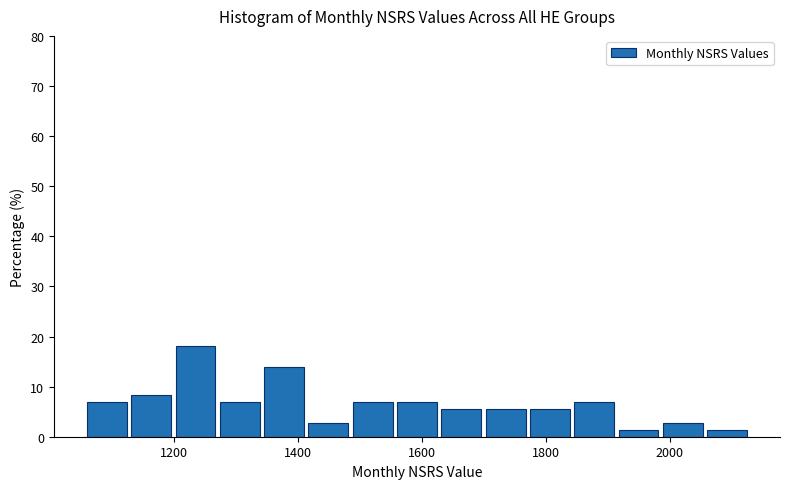

Around what value on the x-axis is the tallest bar? Give the approximate position of its centre, as read against the axis.

1240